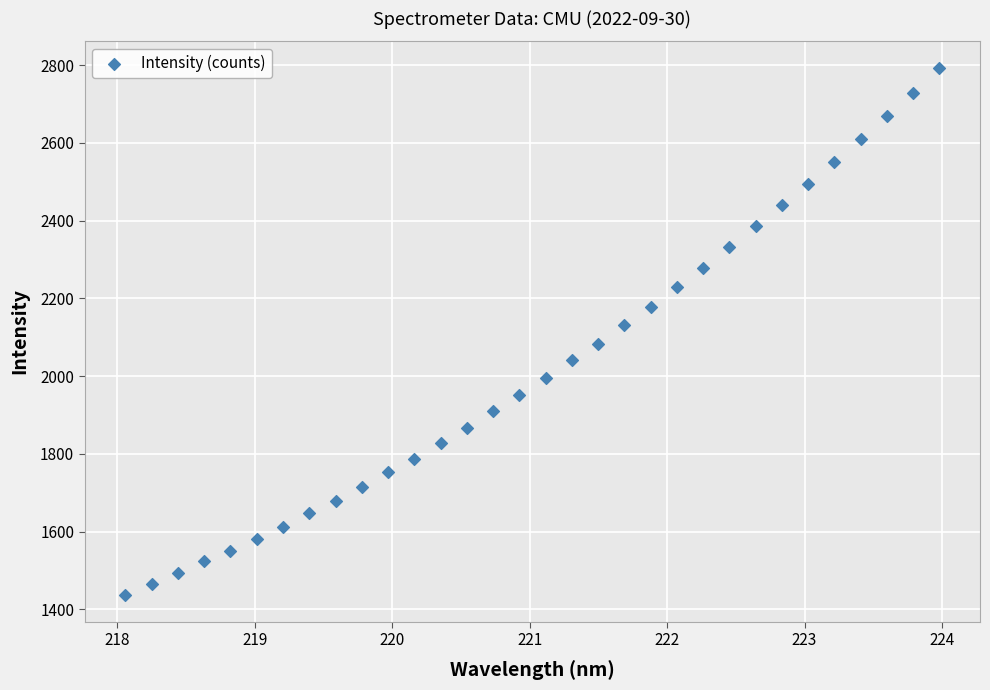

What is the range of X values (max minus min)?

5.9